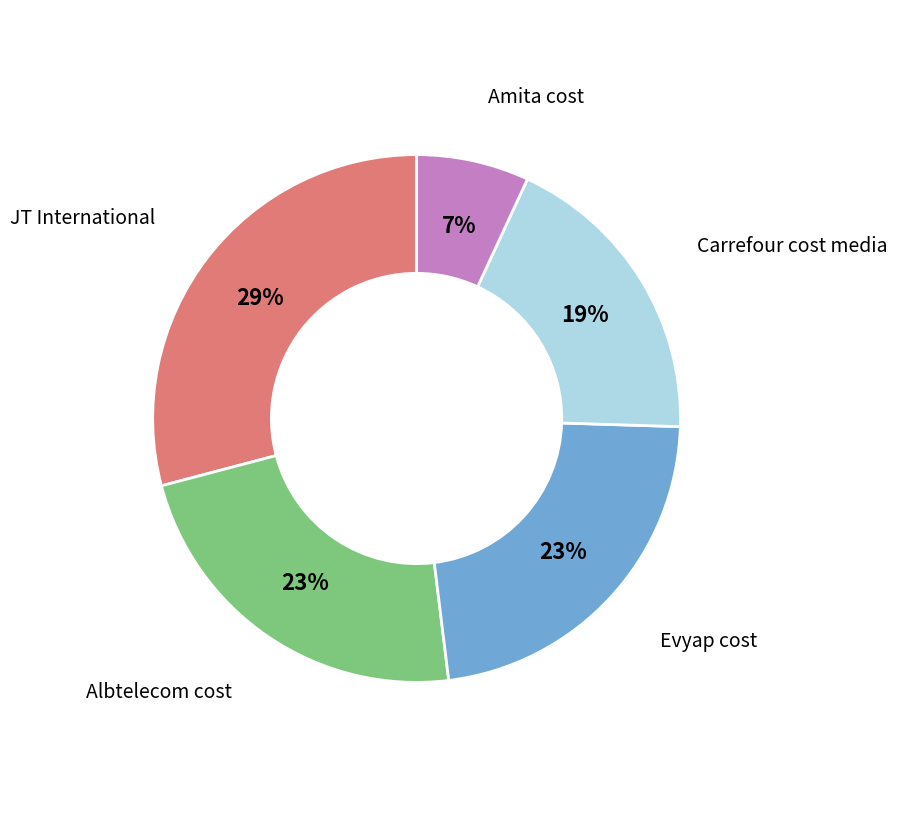

How many slices are in this pie chart?

5